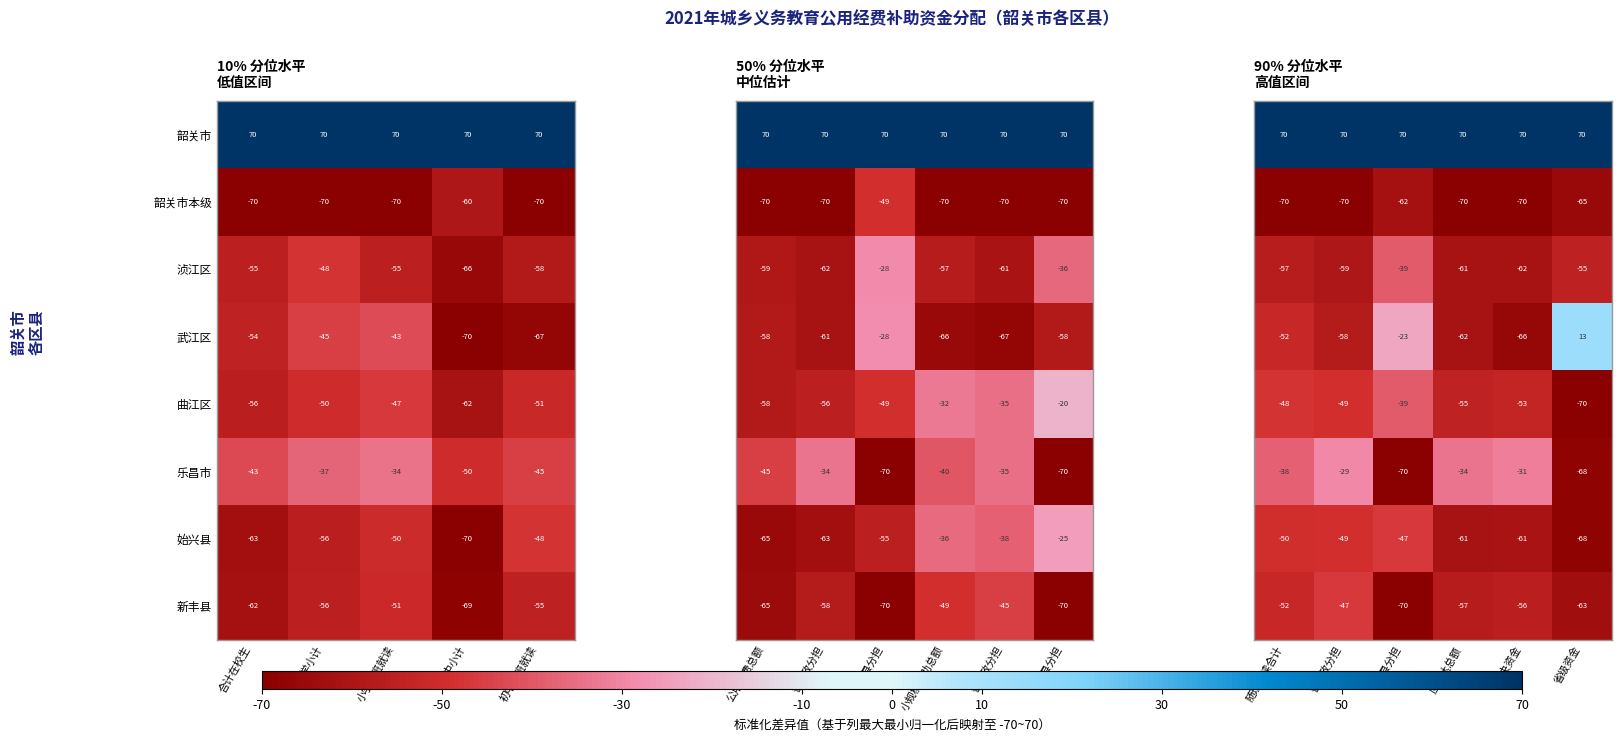

True or false: 韶关市 has a value of 94 at 合计在校生.

False